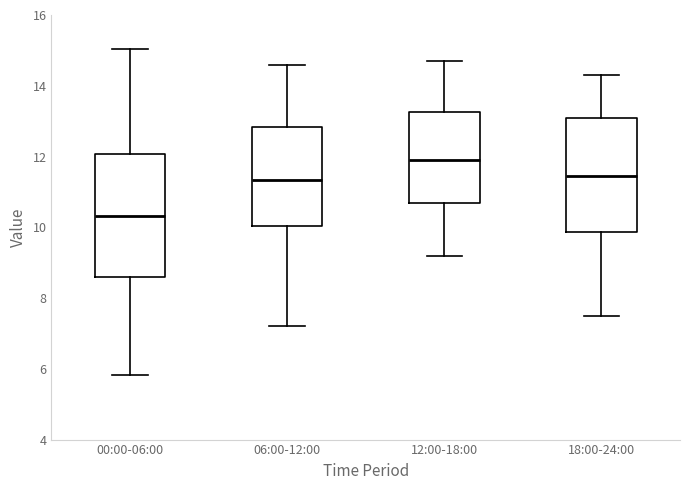

Reading left to right, read every box against the y-axis: the position of its median line, the range the box covers, and the ends of its whiskers. The values are not printed on the chart, so give them approximately, as read against the axis.

00:00-06:00: median 10.4, box 8.6 to 12.0, whiskers 5.8 to 15.0
06:00-12:00: median 11.4, box 10.0 to 12.8, whiskers 7.2 to 14.6
12:00-18:00: median 12.0, box 10.6 to 13.2, whiskers 9.2 to 14.8
18:00-24:00: median 11.4, box 9.8 to 13.2, whiskers 7.6 to 14.4